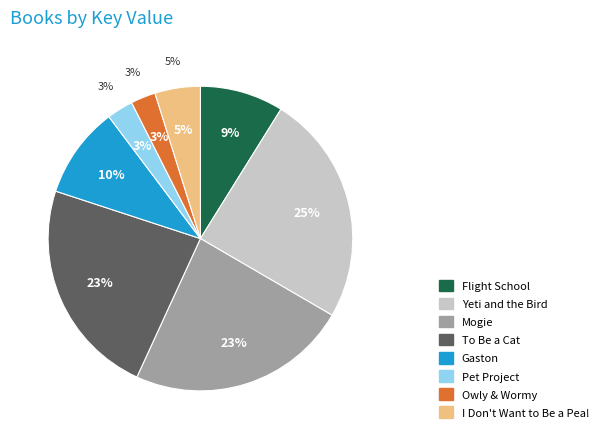

Rank the categories by value from highest to lowest.

Yeti and the Bird, Mogie, To Be a Cat, Gaston, Flight School, I Don't Want to Be a Pea!, Pet Project, Owly & Wormy